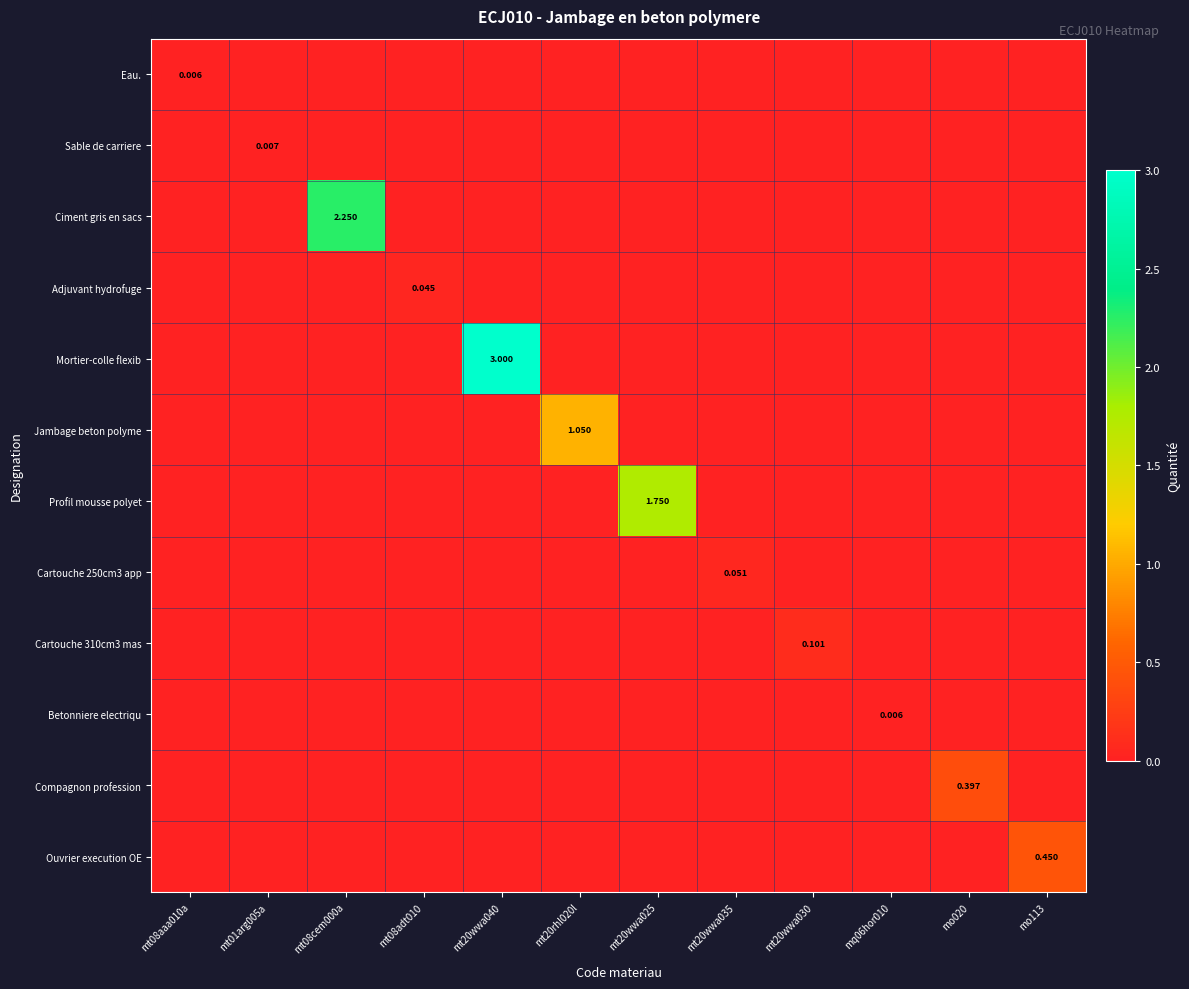

List the series in order of their peak value, highest first.

Mortier-colle flexib, Ciment gris en sacs, Profil mousse polyet, Jambage beton polyme, Ouvrier execution OE, Compagnon profession, Cartouche 310cm3 mas, Cartouche 250cm3 app, Adjuvant hydrofuge, Sable de carriere, Eau., Betonniere electriqu